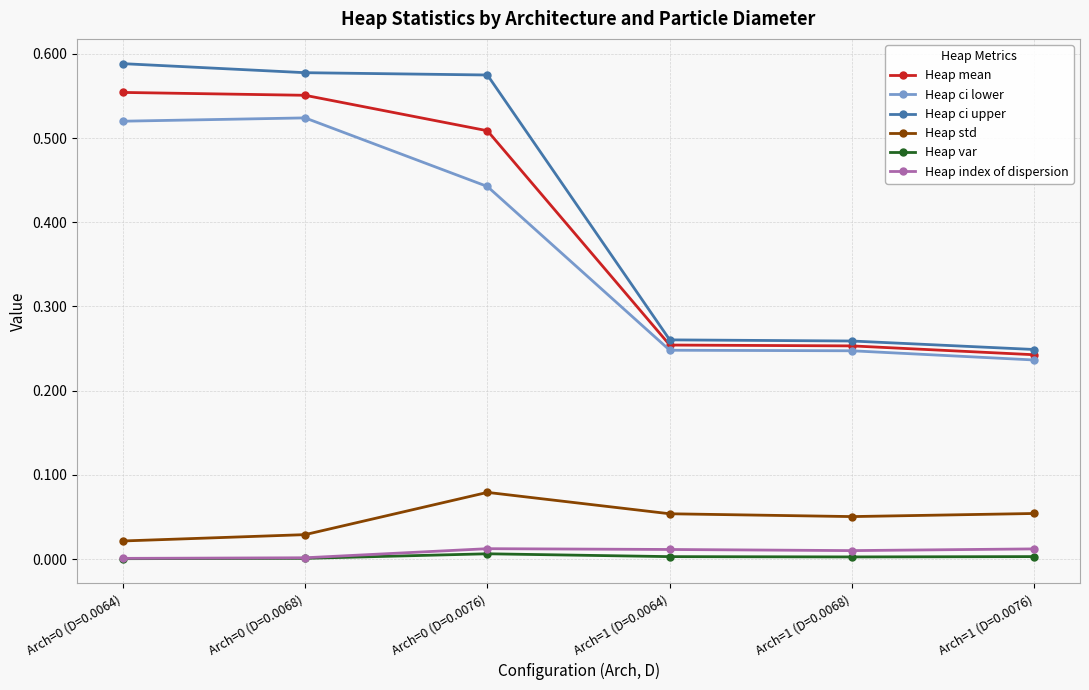

What is the total value across all series at Arch=1 (D=0.0076)?

0.8